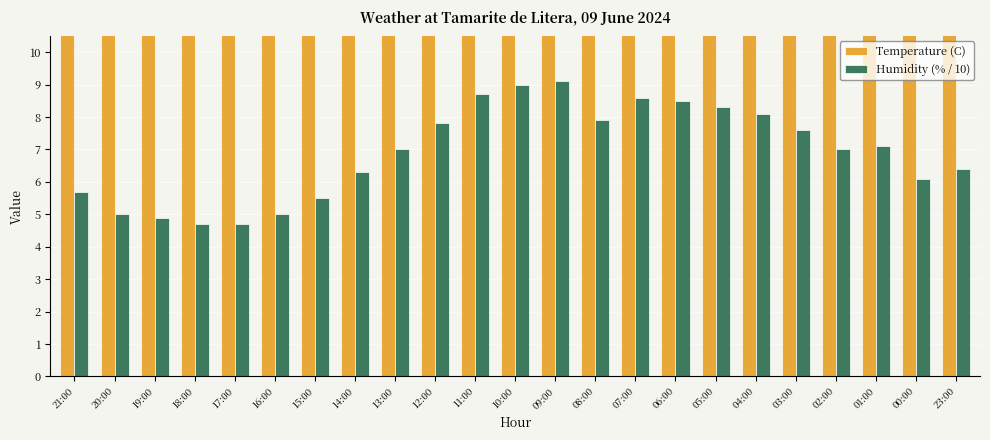

Count the number of data series in this chart.

2